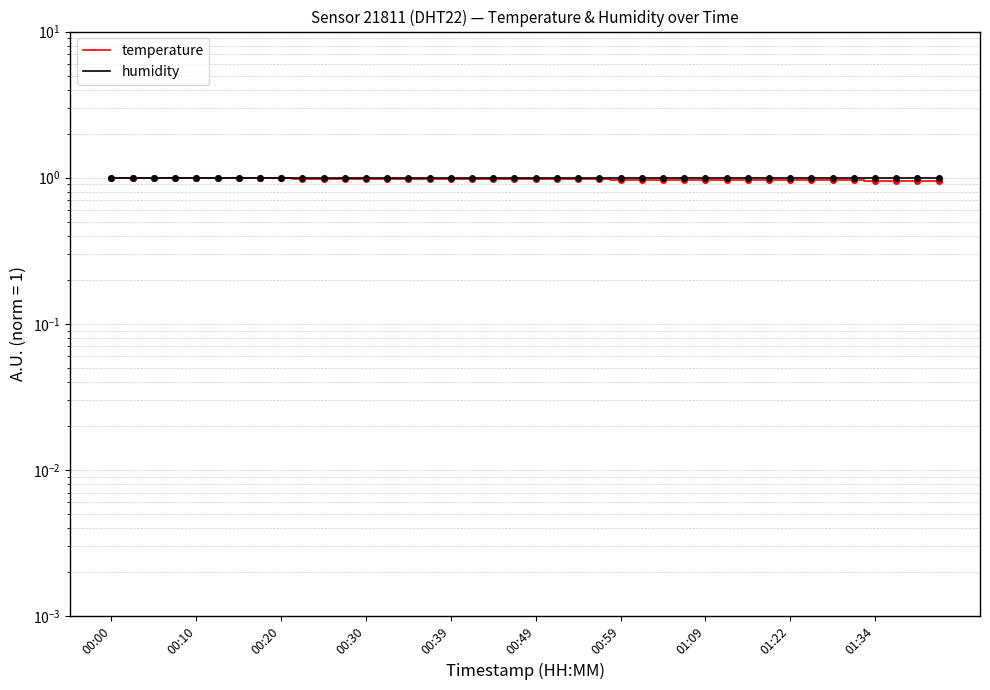

What is the total value across all series at 01:09?

2.0